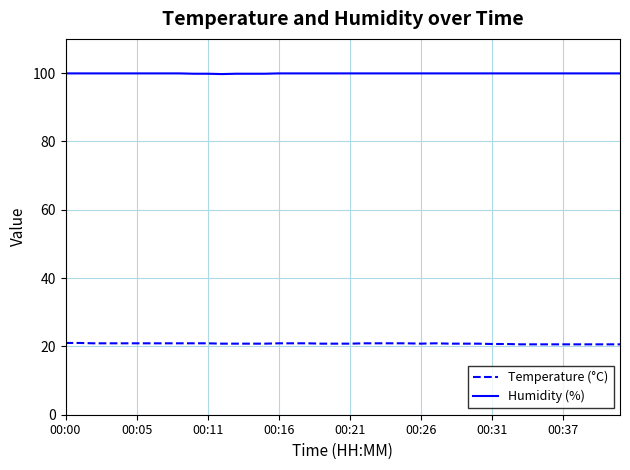

At how many categories does at least one series exceed 46?

40